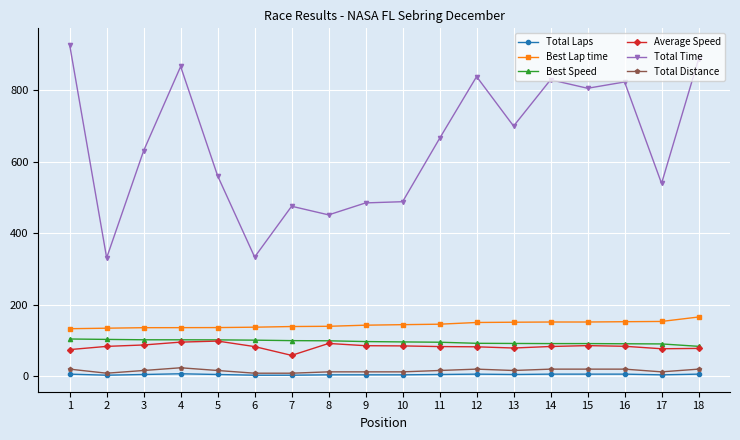

What is the total value across all series at 9?

822.2